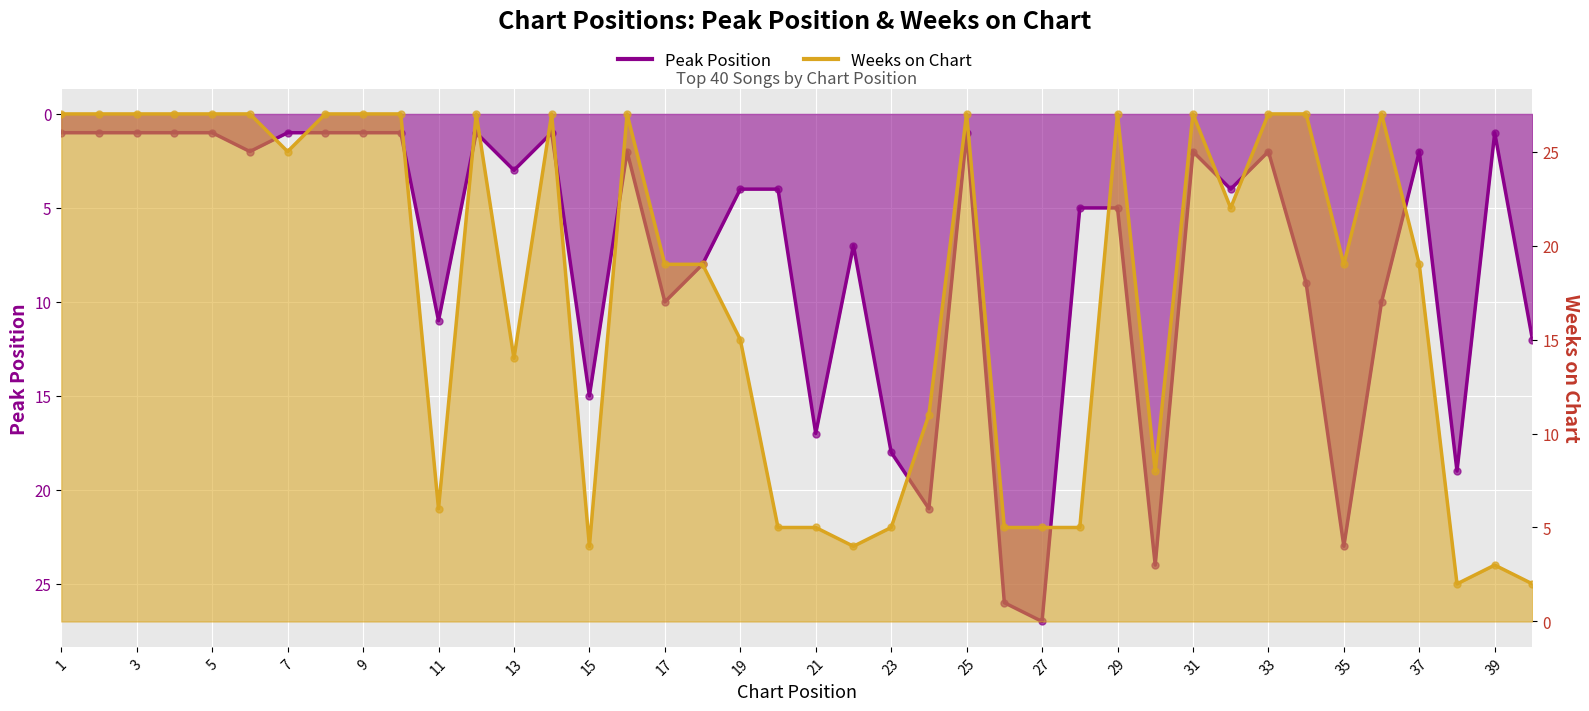

Is the value of Peak Position at 14 greater than the value of Weeks on Chart at 14?

No